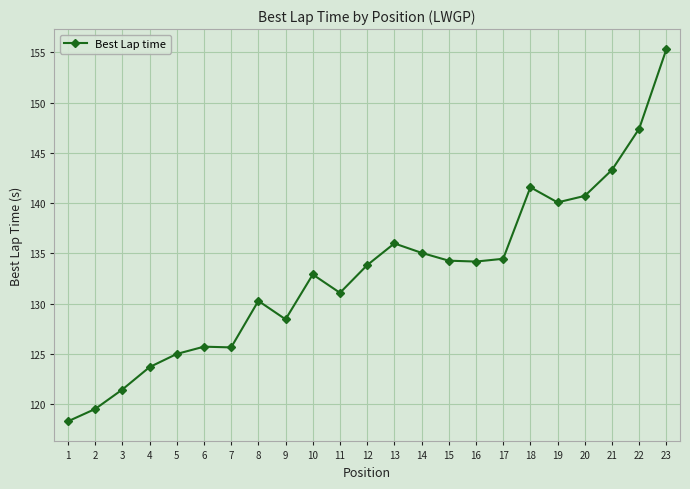

At which label is the value closest to 136?

13